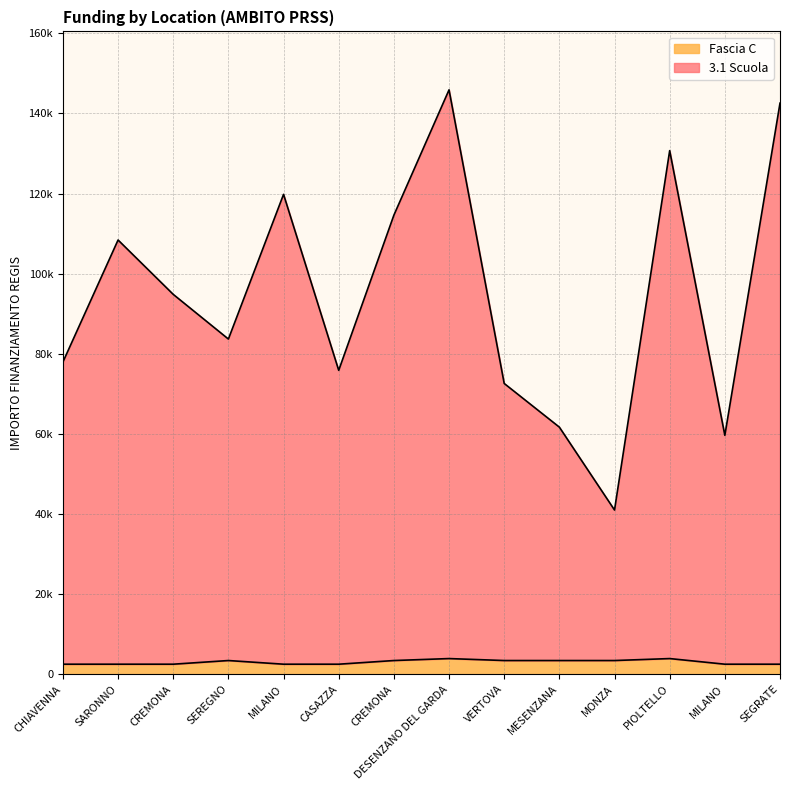

The value of Fascia C at MESENZANA is 4439.2. True or false?

False